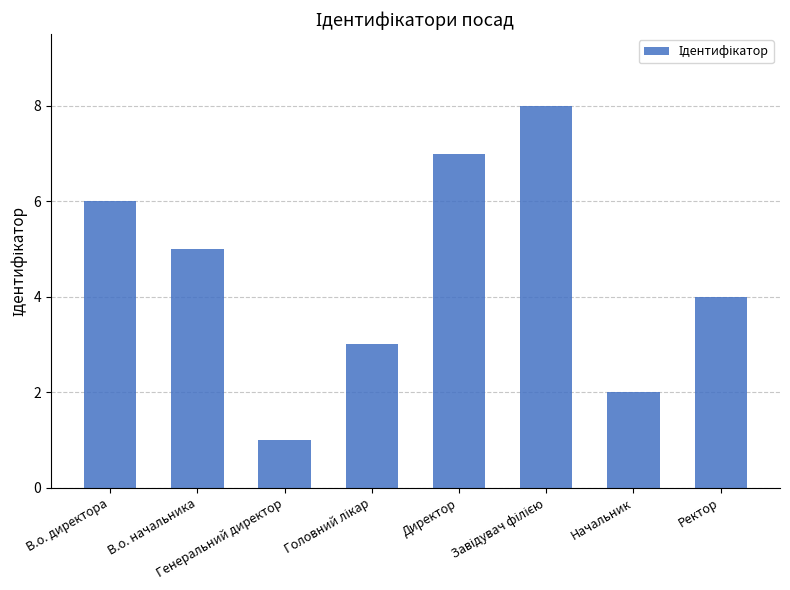

Count the number of categories in the chart.

8